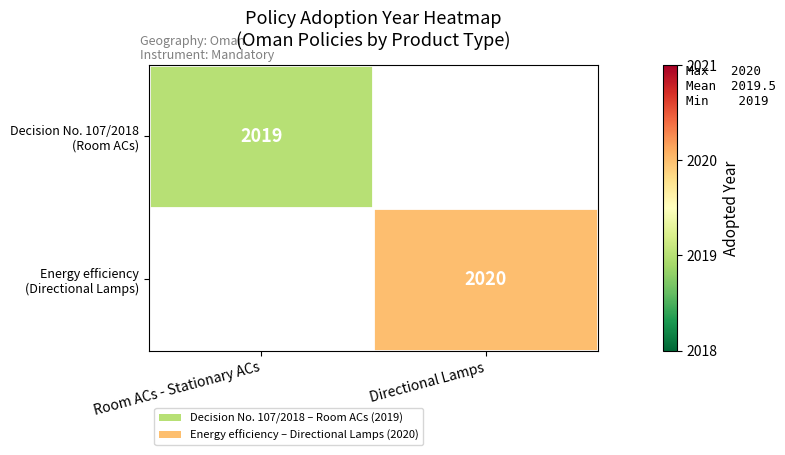

Count the number of categories in the chart.

2